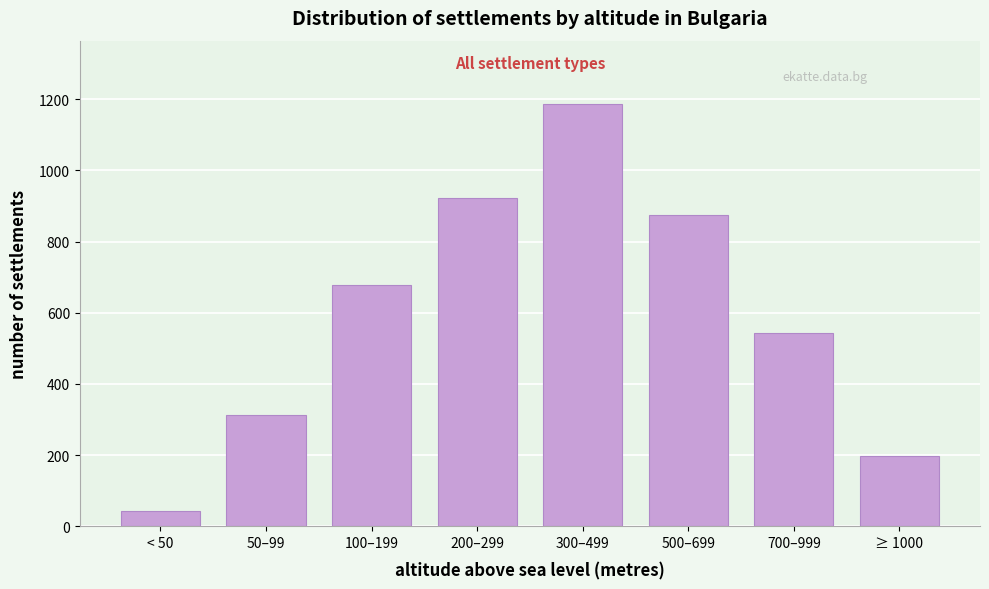

Reading left to right, list all the values displayed in this chart.

< 50=42	50–99=312	100–199=678	200–299=923	300–499=1187	500–699=876	700–999=543	≥ 1000=198